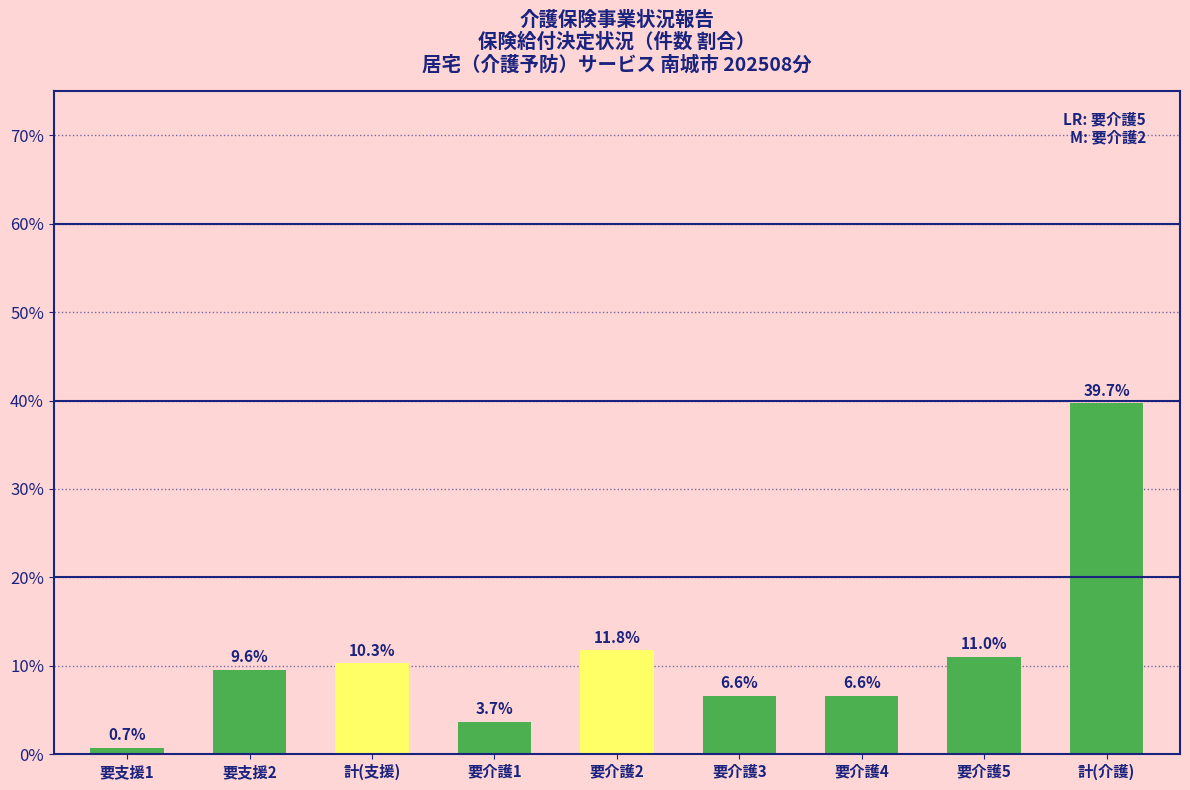

What is the change in value from 要支援2 to 計(支援)?

+0.7